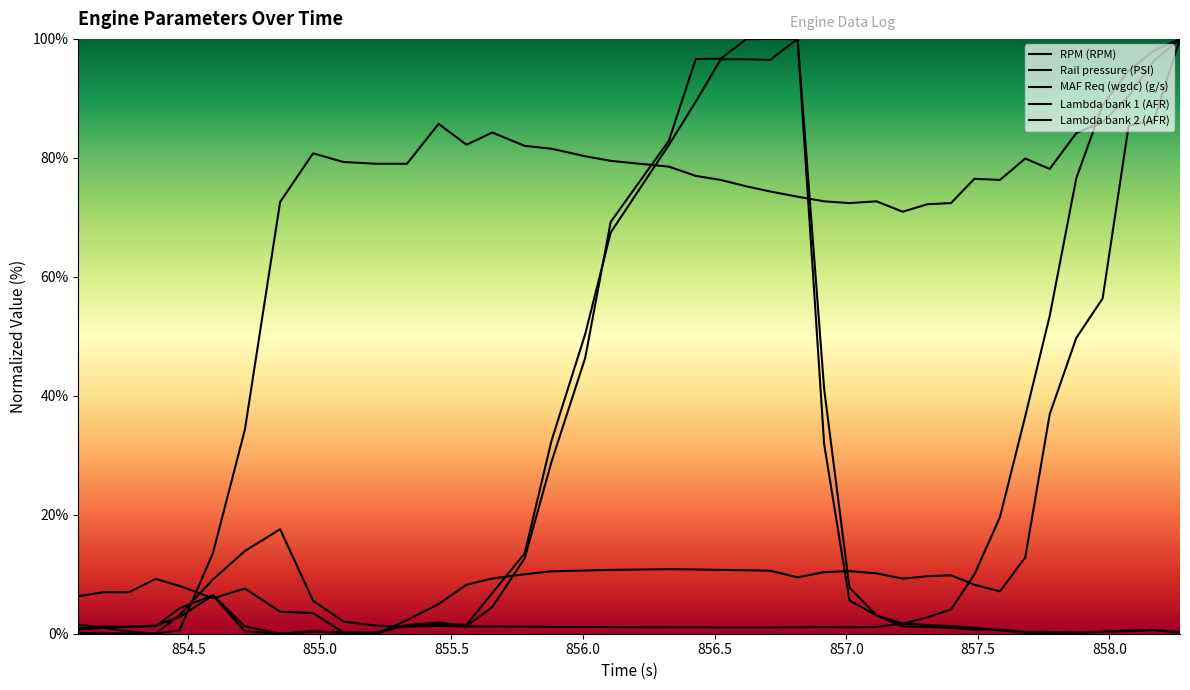

How many lines are shown in the chart?

5